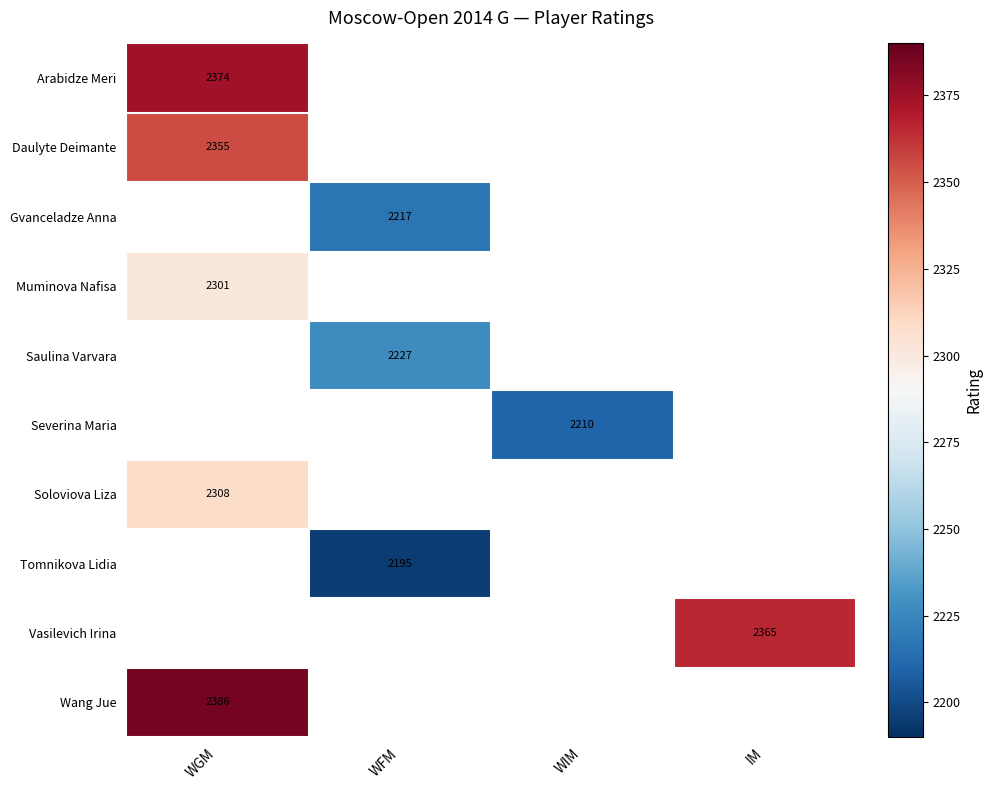

True or false: Daulyte Deimante has a value of 3996 at WGM.

False